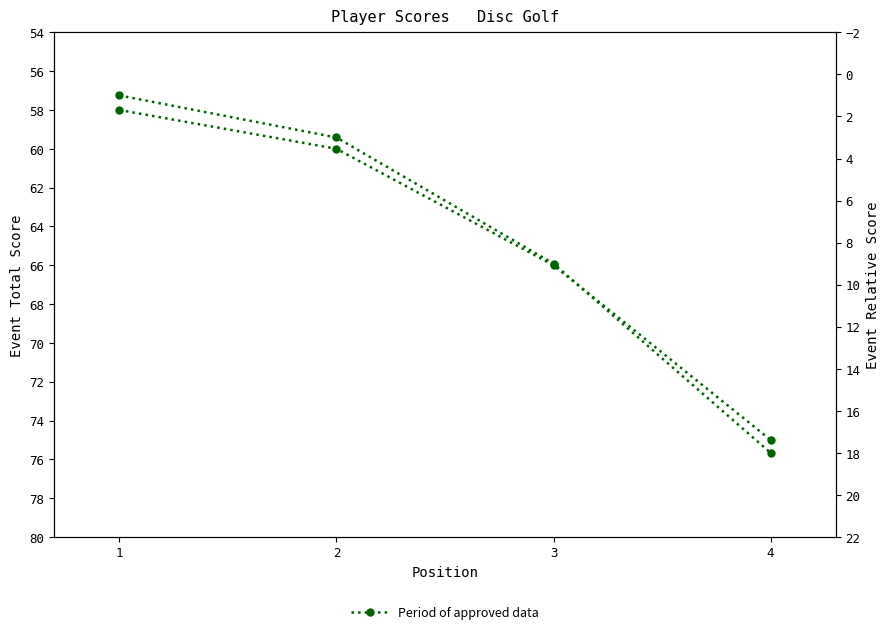

Which category has the lowest value across all series?

1